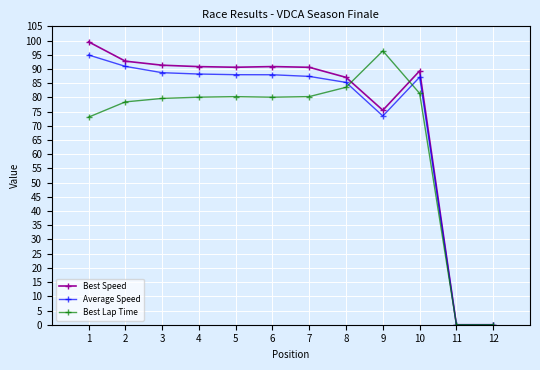

True or false: Best Lap Time and Best Speed cross at least once.

True